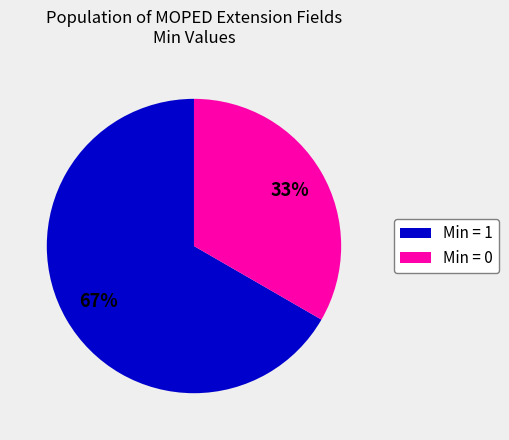

How many slices are in this pie chart?

2